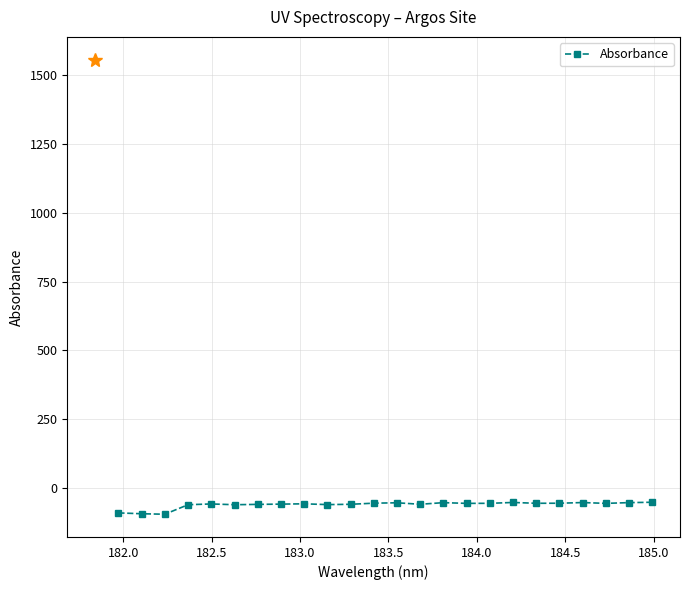

What is the average value?

-61.1